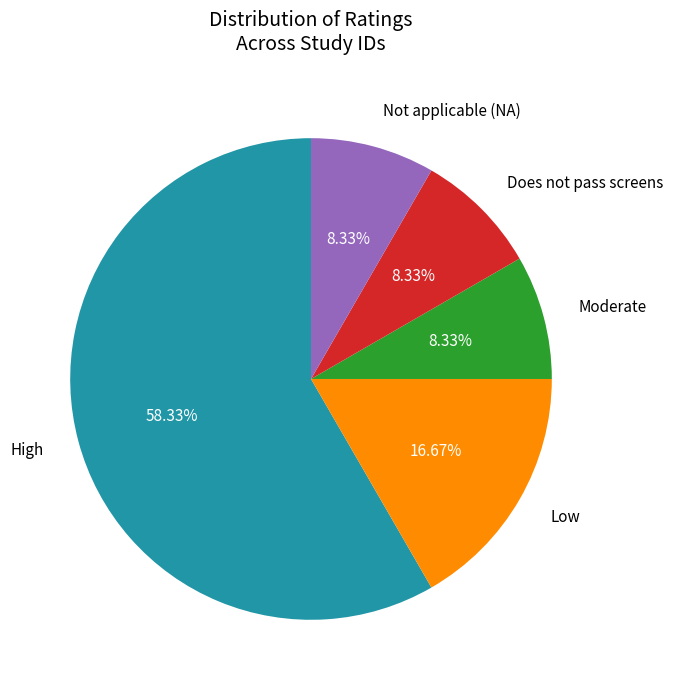

Is there a majority slice in this chart?

Yes